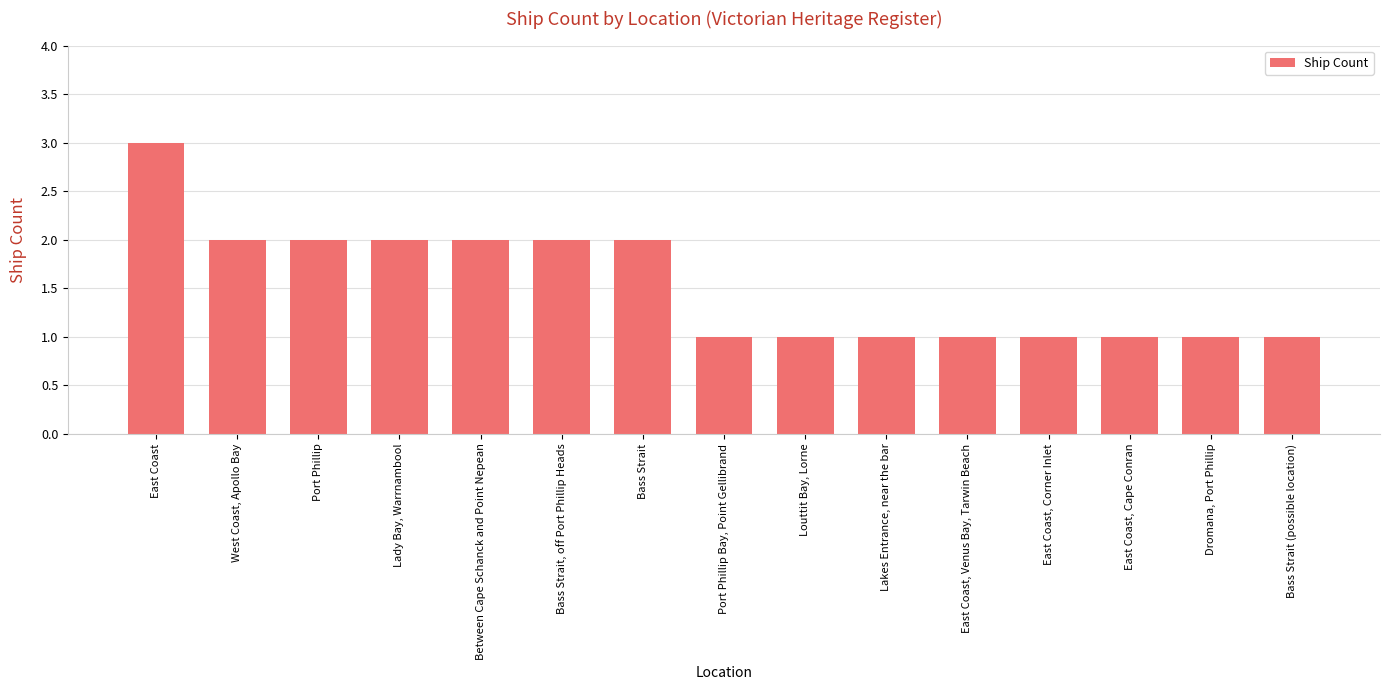

What is the greatest value displayed?

3